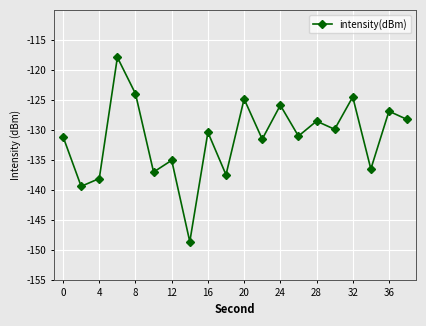

What is the minimum value shown in the chart?

-148.6